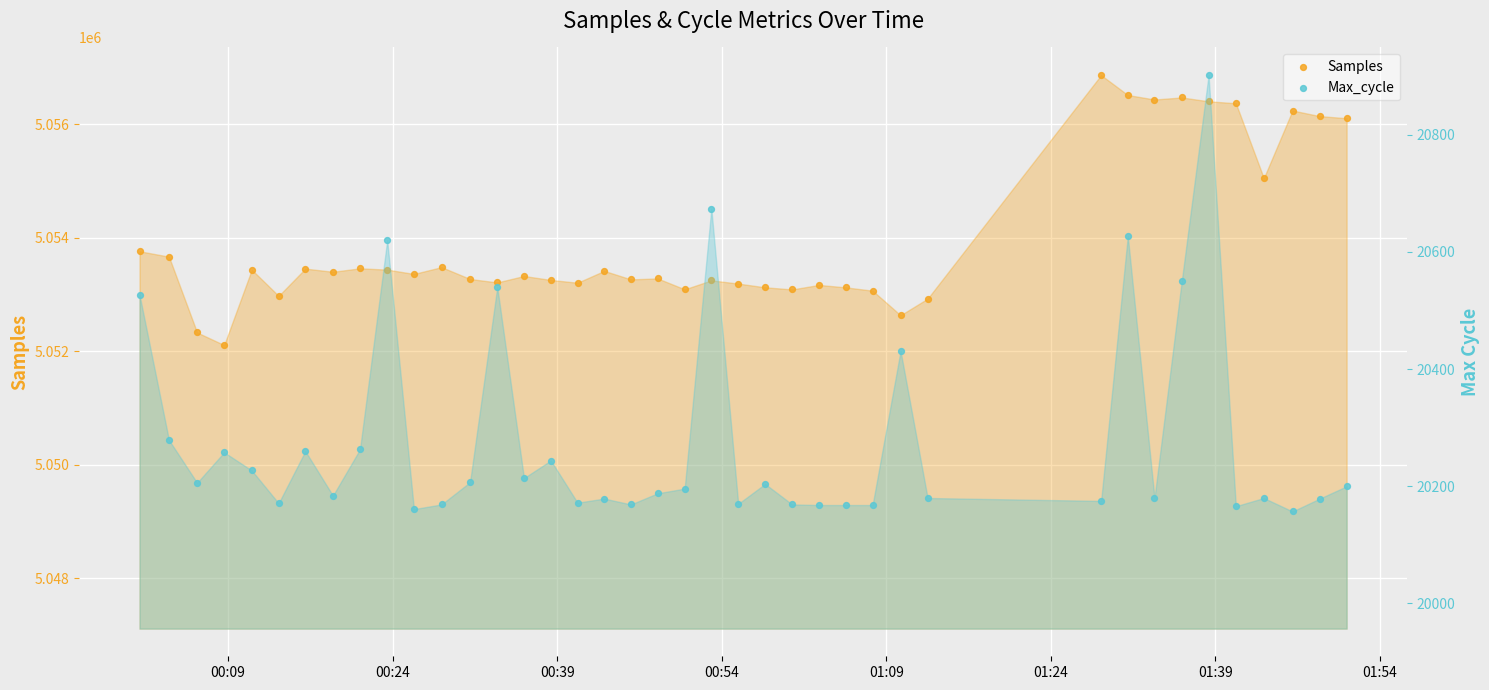

Which series has the largest Y range (max minus min)?

Samples